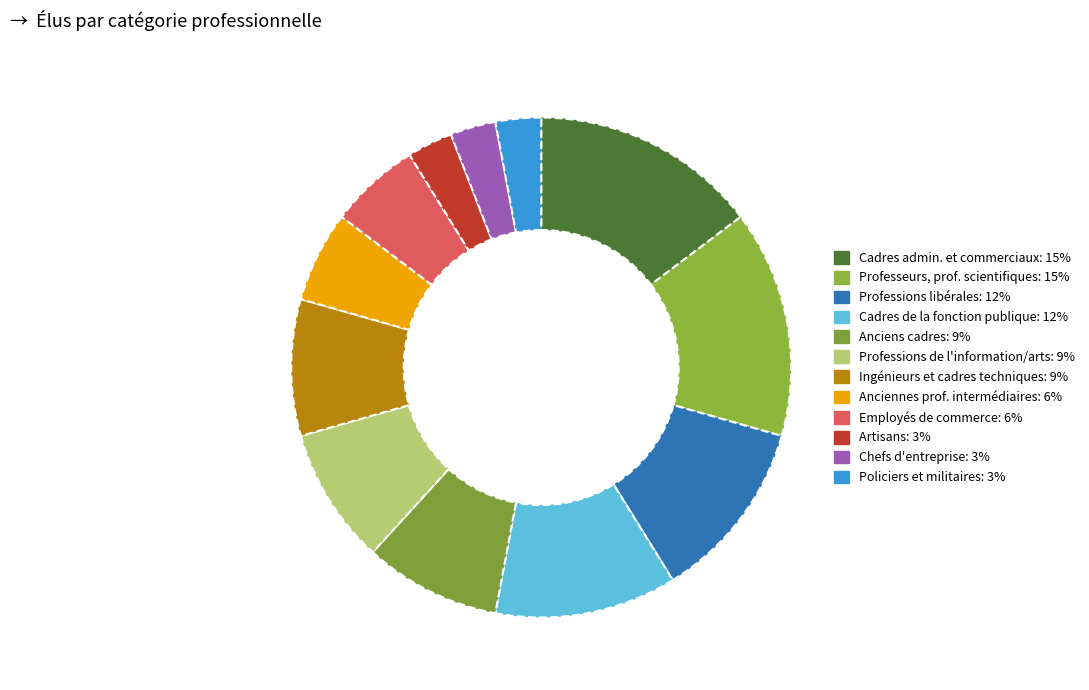

What is the smallest slice in the pie chart?

Artisans